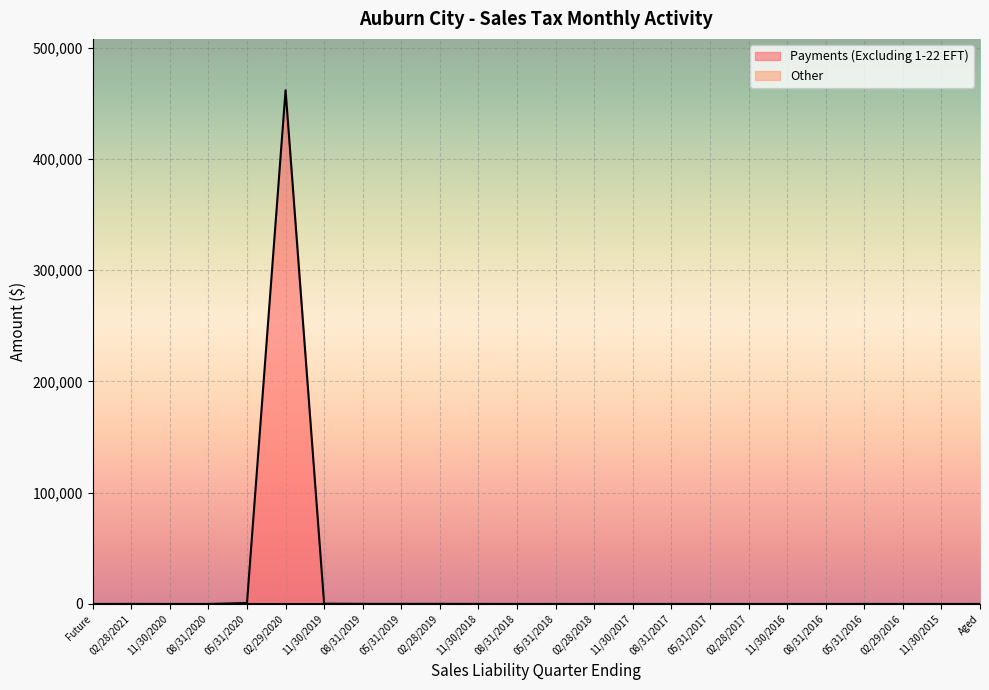

What position from the left is 11/30/2015?

23